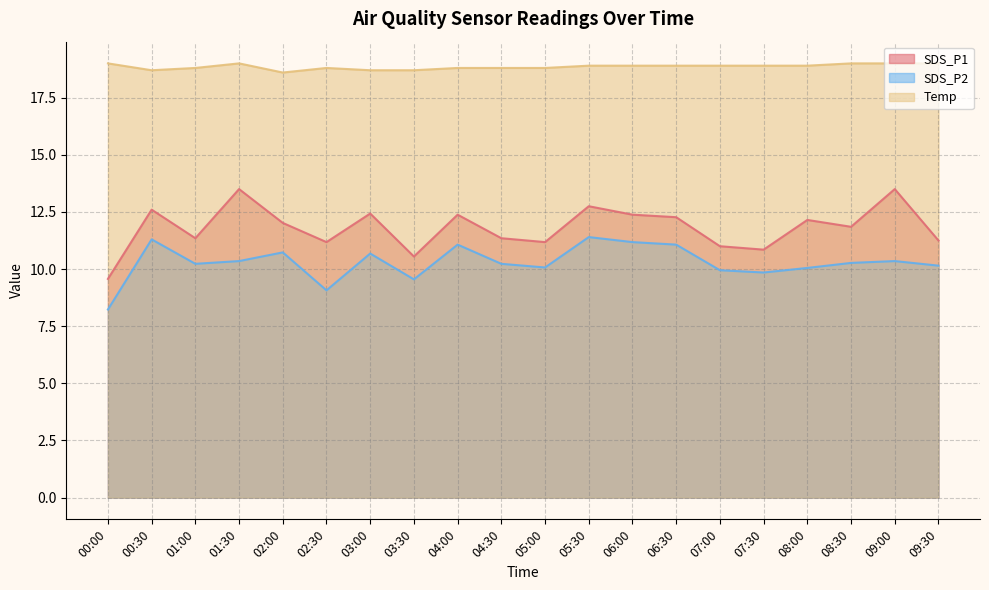

List the series in order of their peak value, highest first.

Temp, SDS_P1, SDS_P2